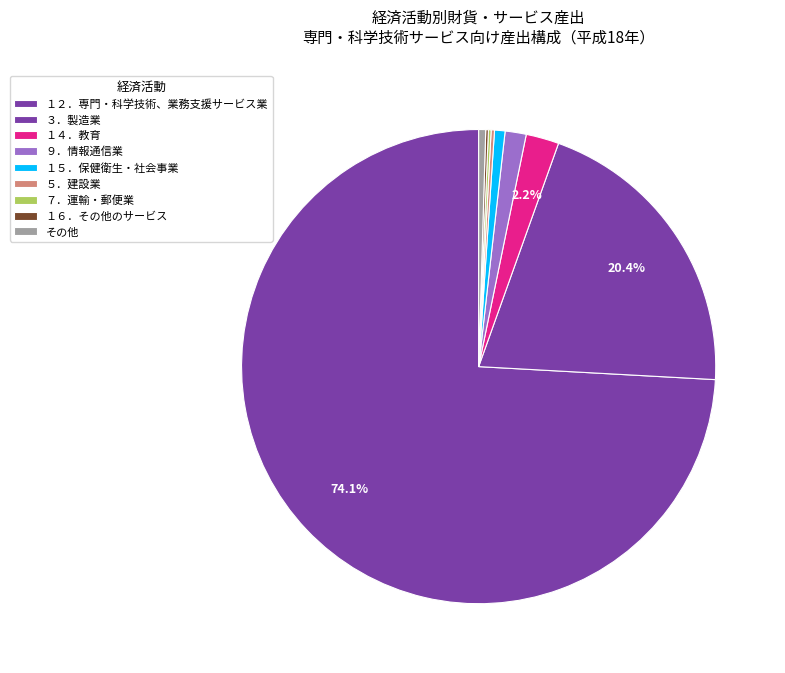

To the nearest percent, what percentage of the pie is １５．保健衛生・社会事業?

1%